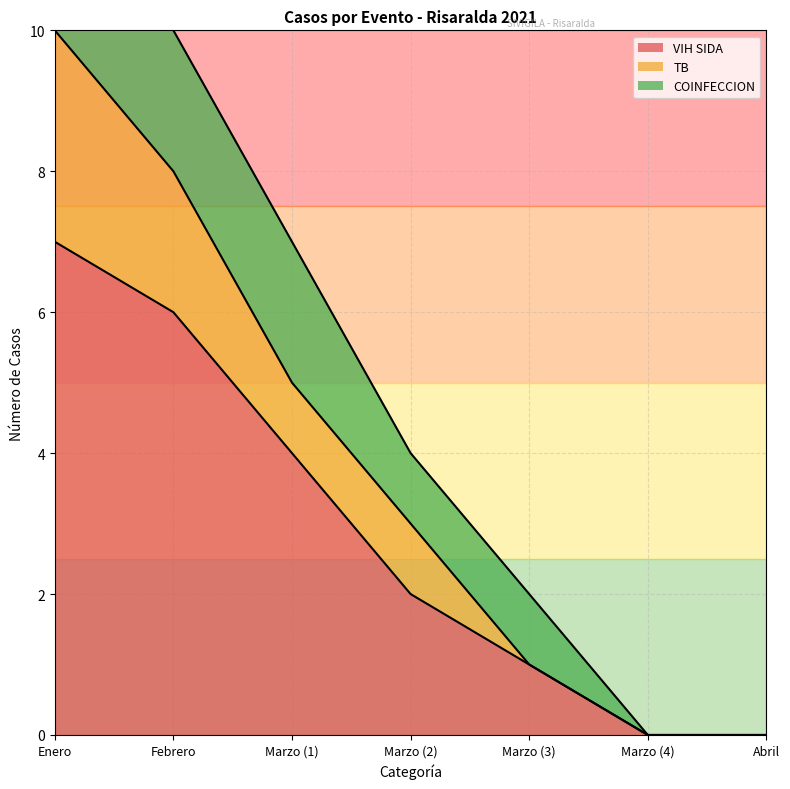

The value of VIH SIDA at Abril is -3. True or false?

False